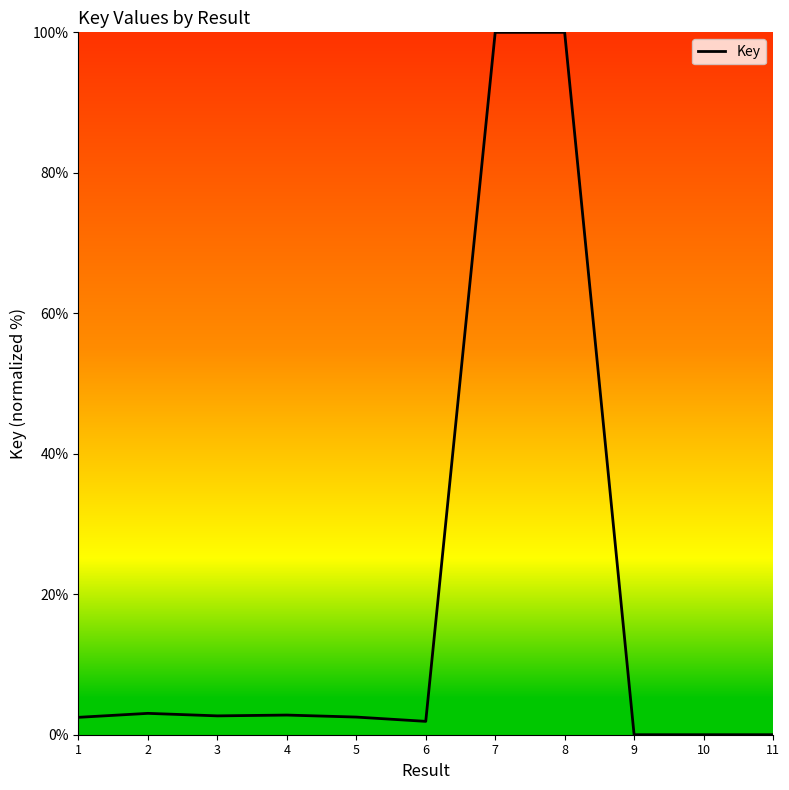

Is it true that the value at 8 is 100.0?

True